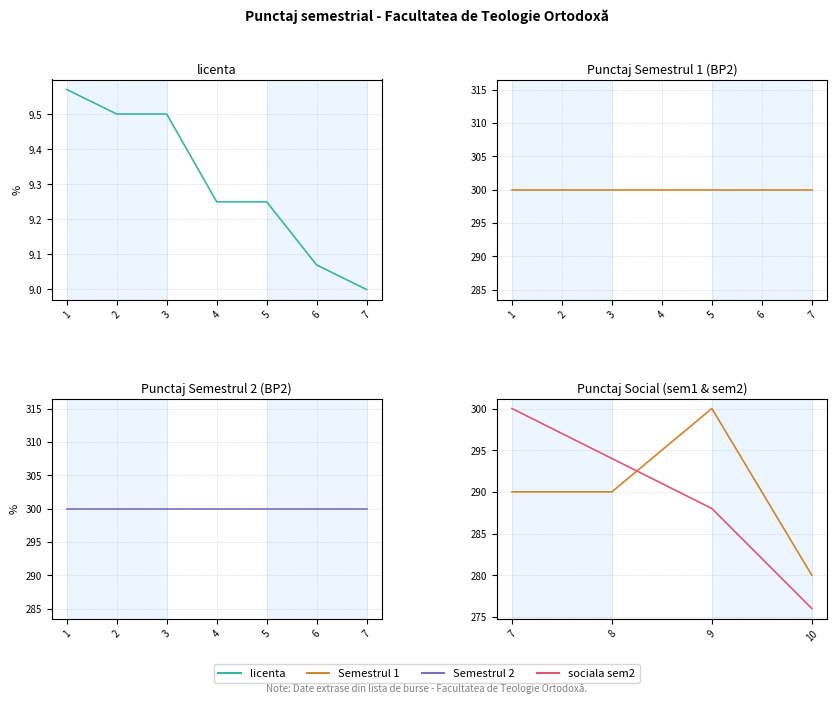

True or false: sem1 has a value of 300.0 at 4.

True